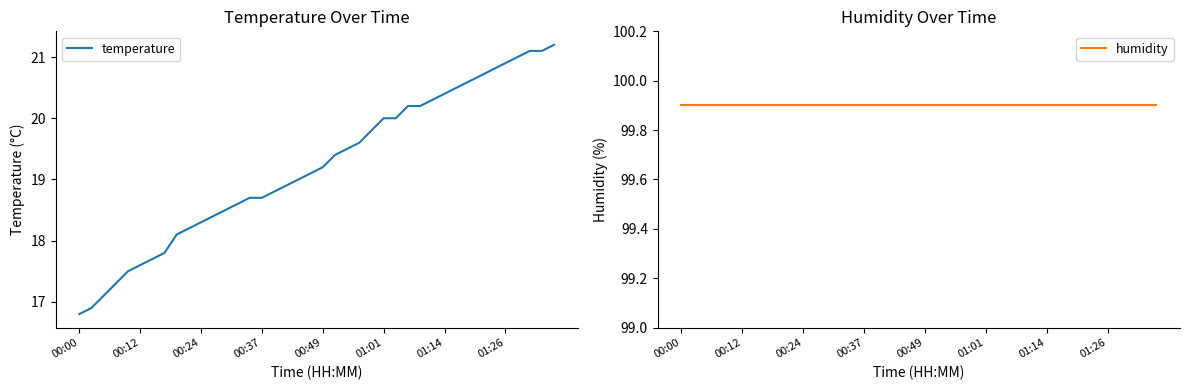

True or false: temperature and humidity cross at least once.

False